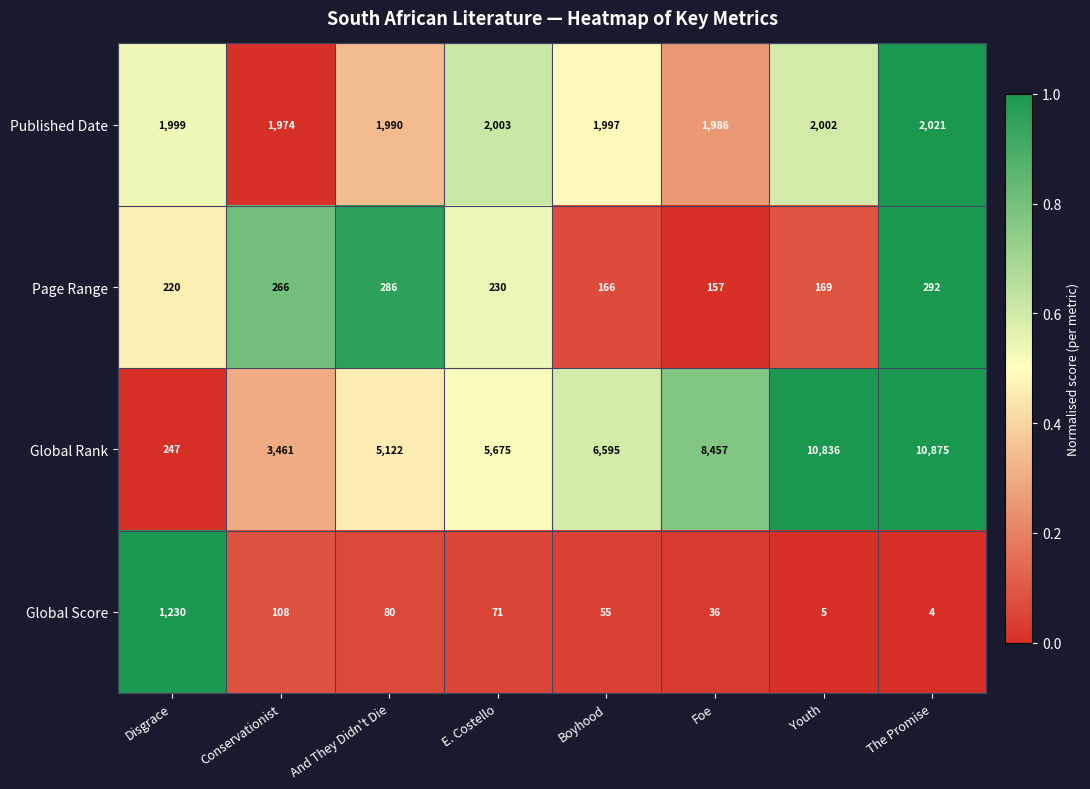

What is the minimum value shown in the chart?

4